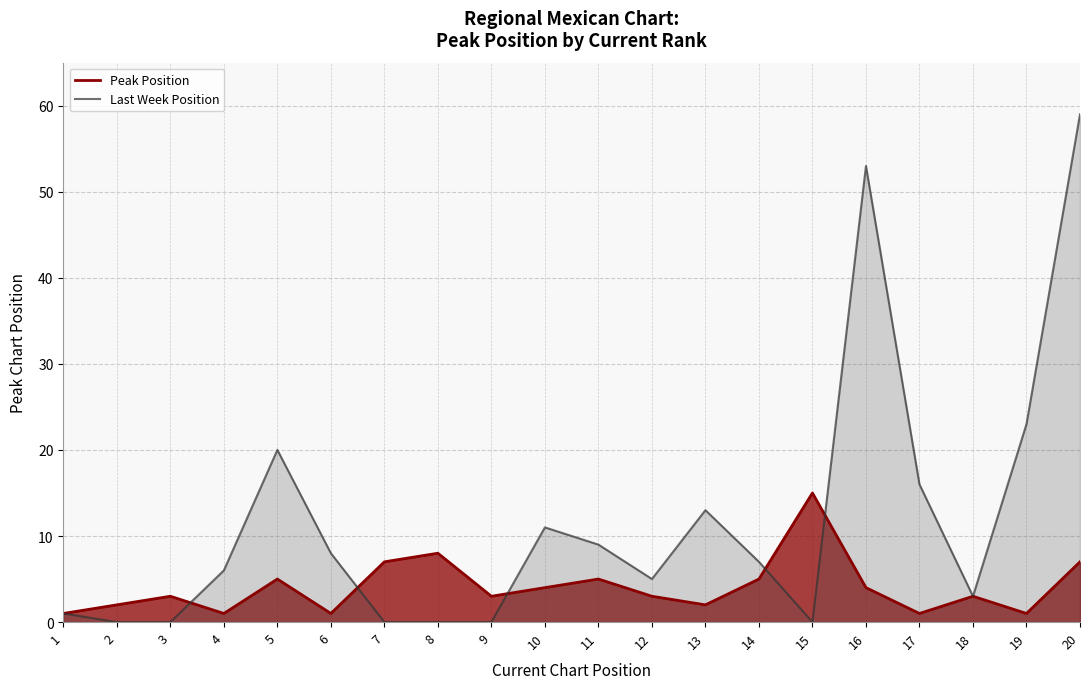

At which category does the chart reach its minimum across all series?

1